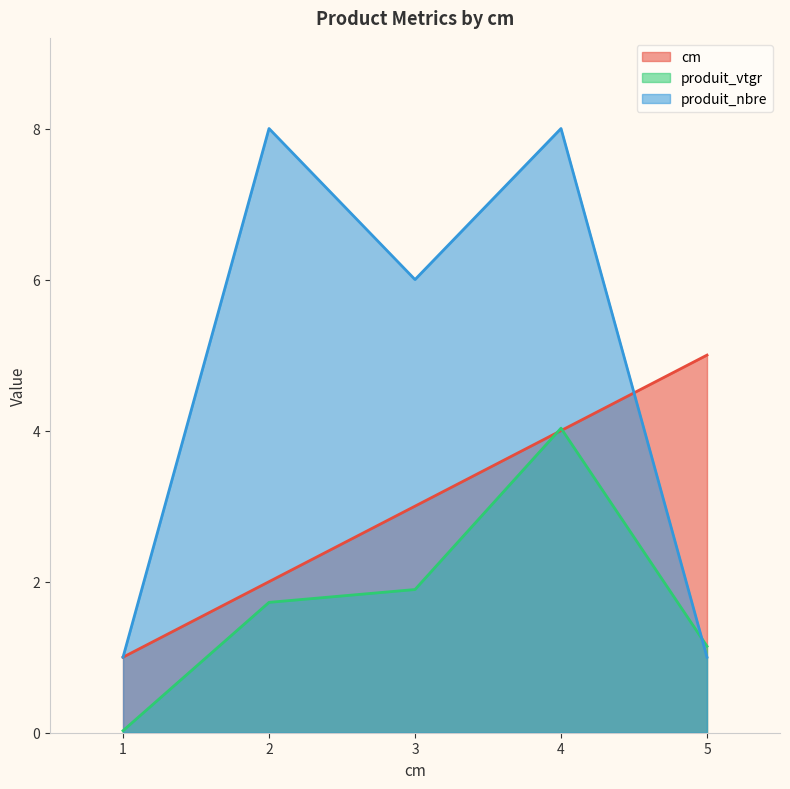

Does the chart display data point markers on the line(s)?

No